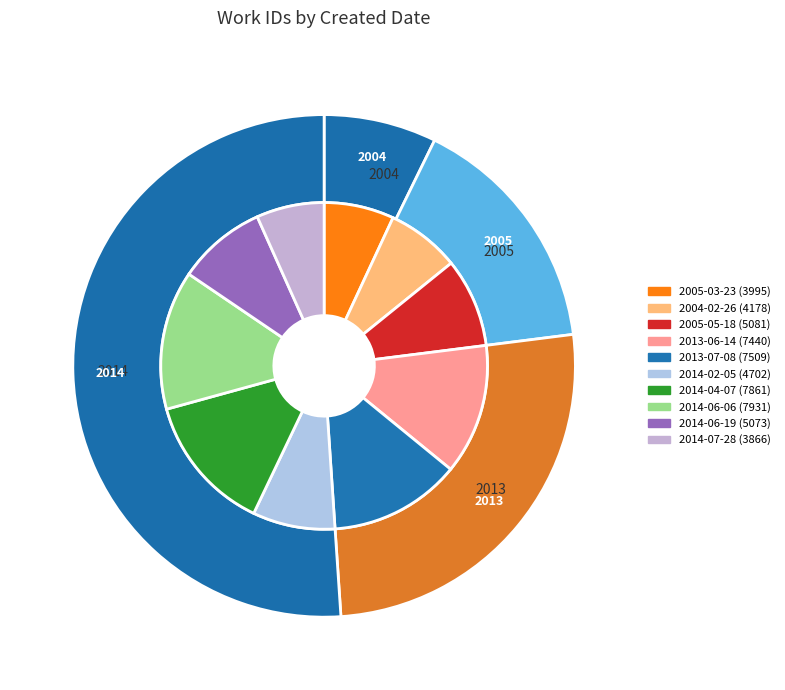

Does any single category account for the majority?

No